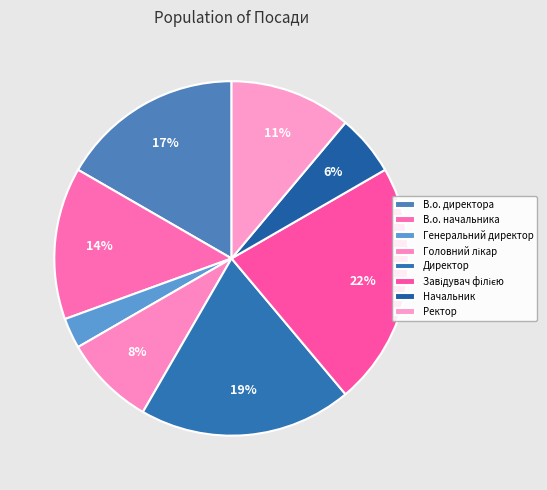

Is the sum of В.о. директора and Генеральний директор greater than half?

No